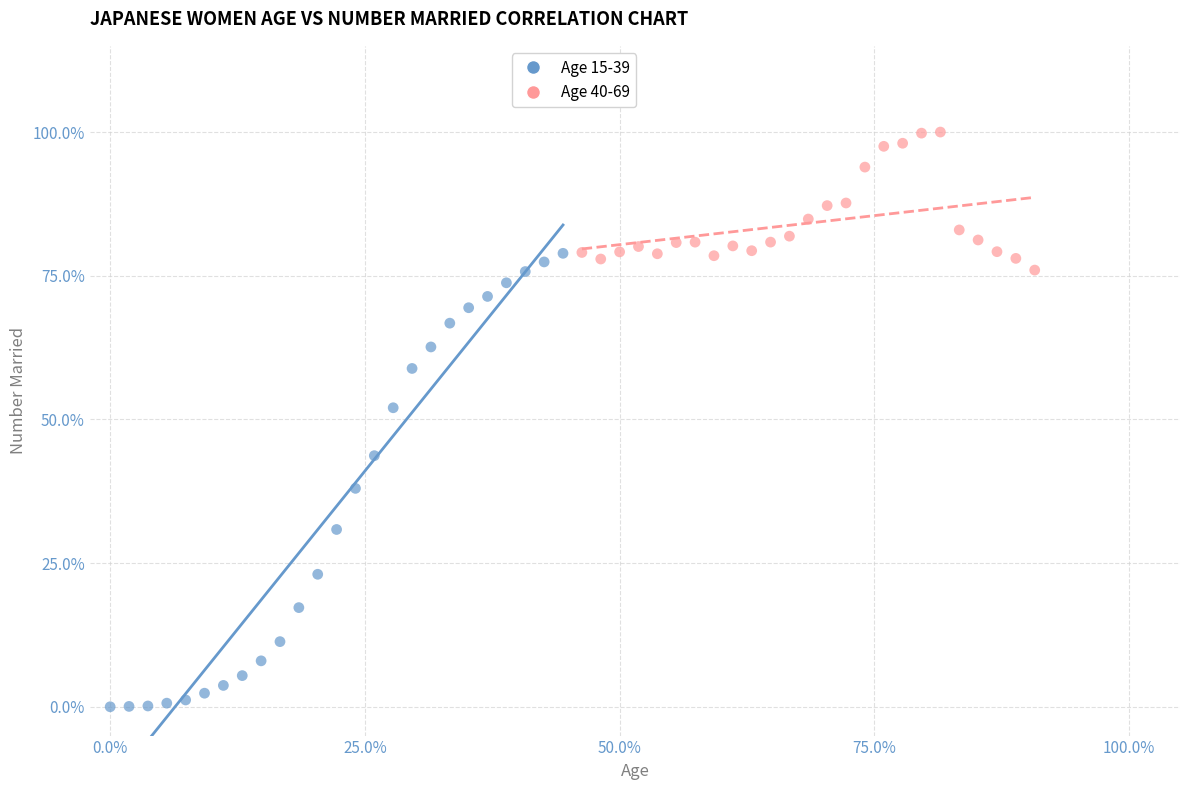

Which series contains the highest Y value?

Age 40-69